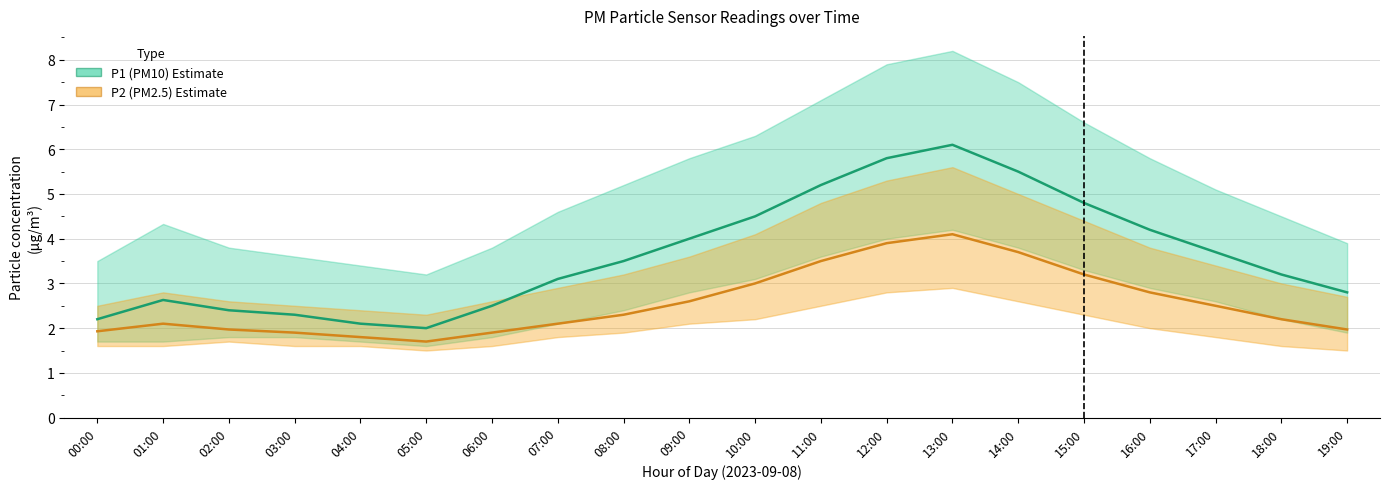

Rank the series at 15:00 from lowest to highest value.

P2, P1